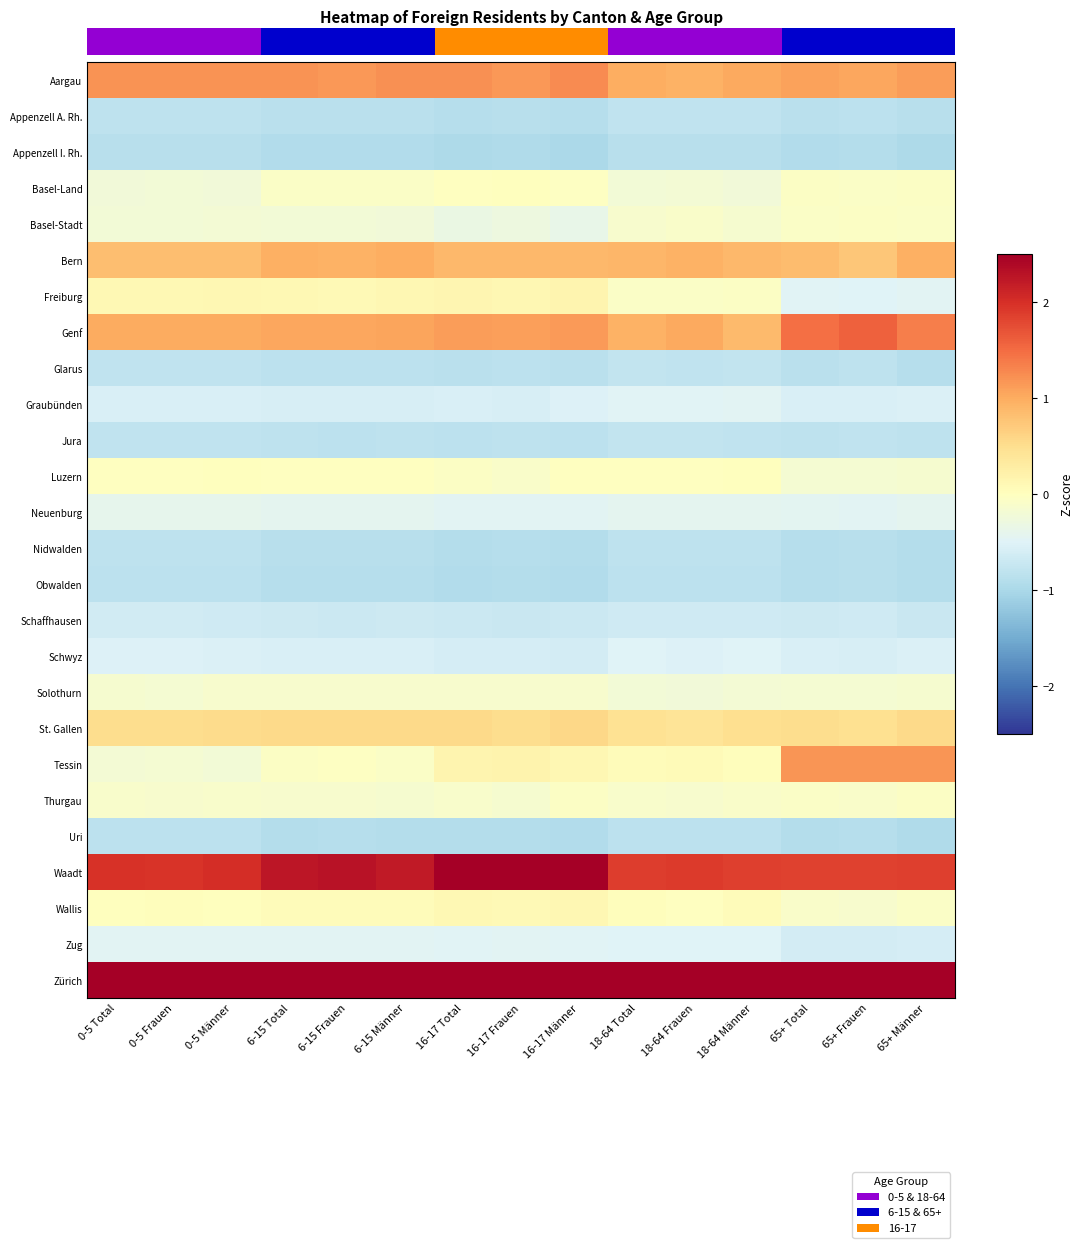

The Waadt series shows 1.8 at 65+ Frauen. True or false?

True